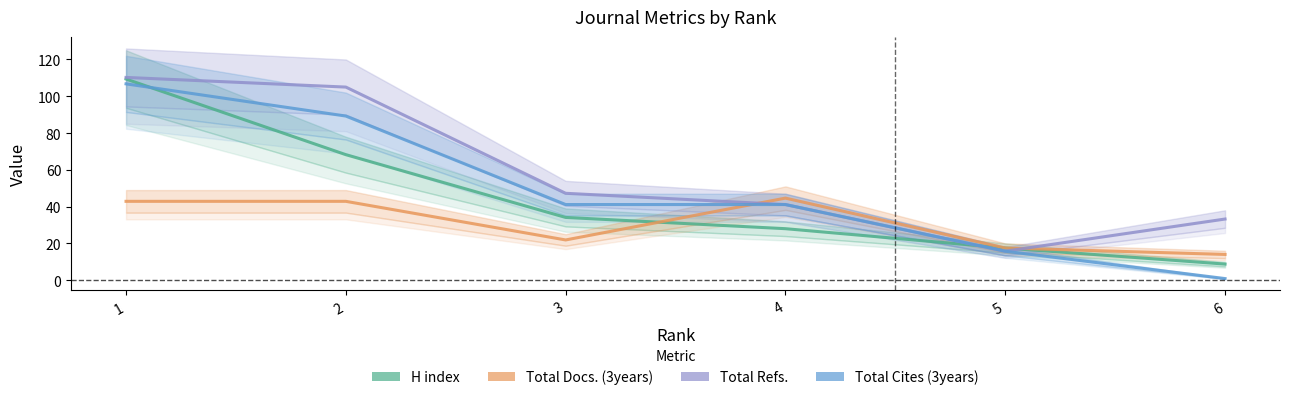

Which label corresponds to the smallest value in the chart?

6